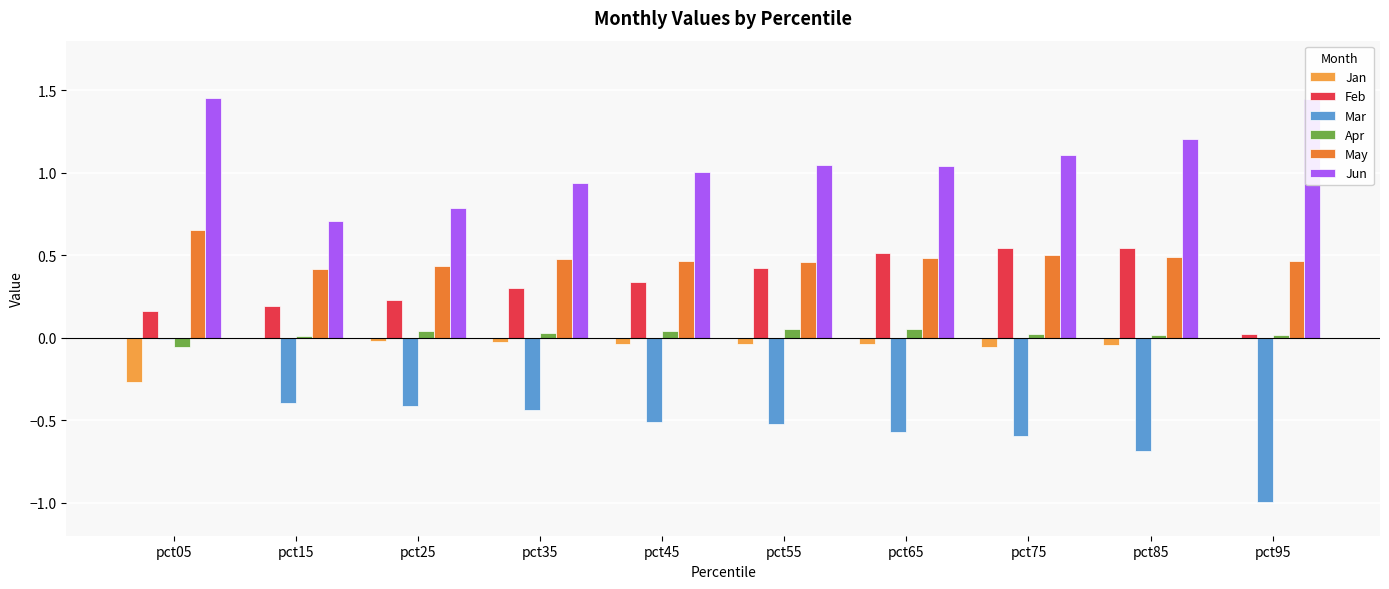

What are all the series names shown in the legend?

Jan, Feb, Mar, Apr, May, Jun